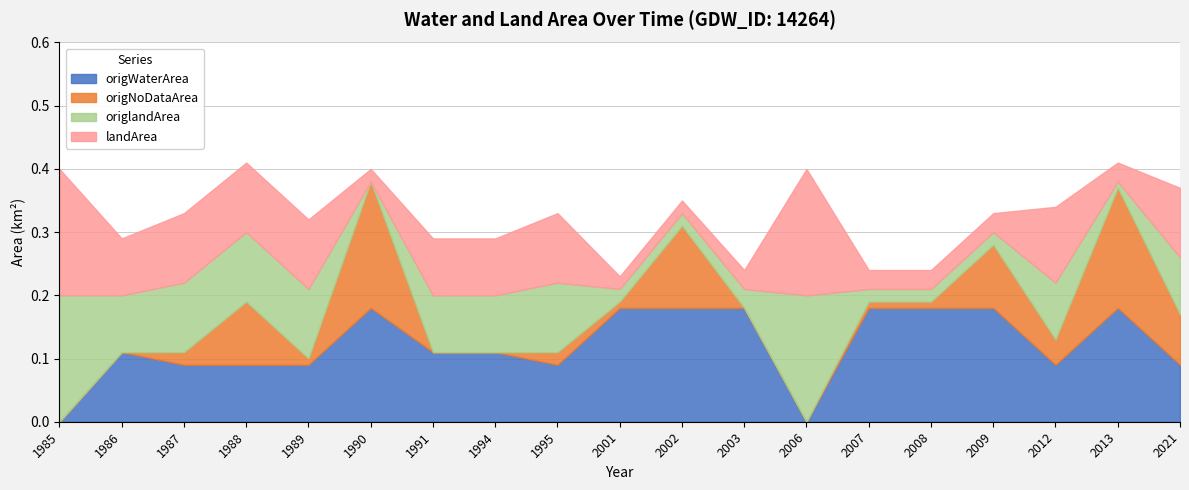

Which series has the largest range (max minus min)?

origNoDataArea